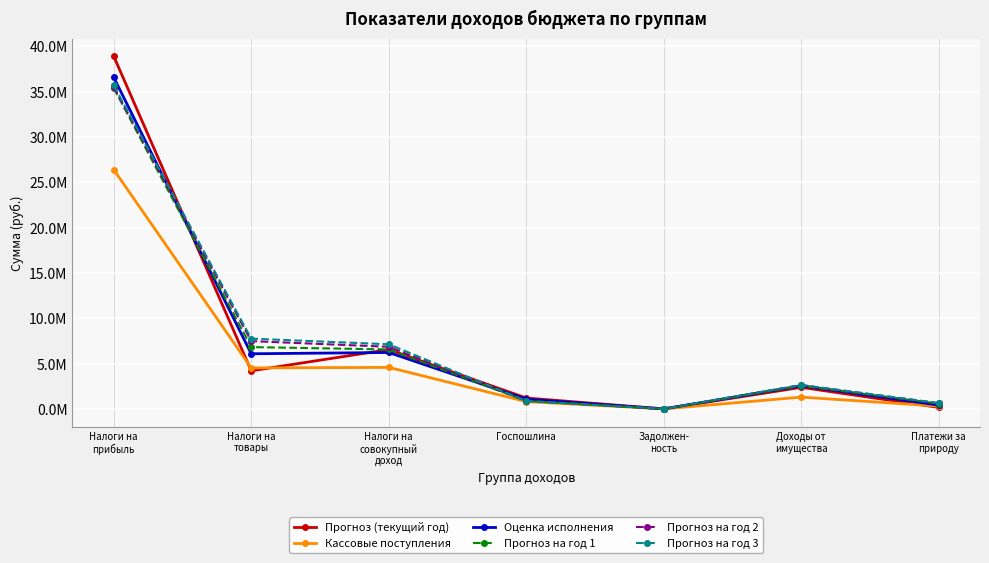

What are all the series names shown in the legend?

Прогноз (текущий год), Кассовые поступления, Оценка исполнения, Прогноз на год 1, Прогноз на год 2, Прогноз на год 3